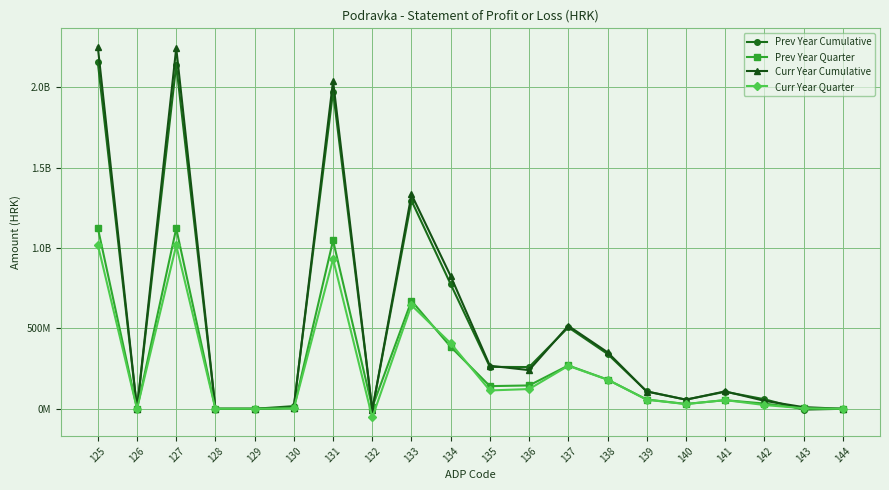

After their last crossing, which series has the higher values: Curr Year Cumulative or Prev Year Cumulative?

Curr Year Cumulative